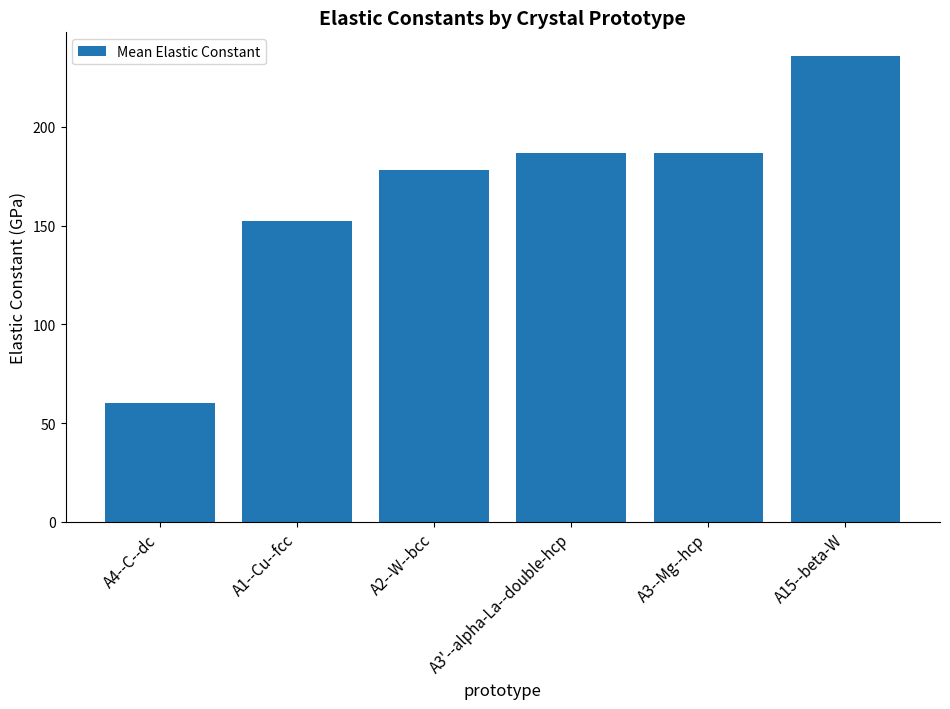

Does the chart contain stacked bars?

No